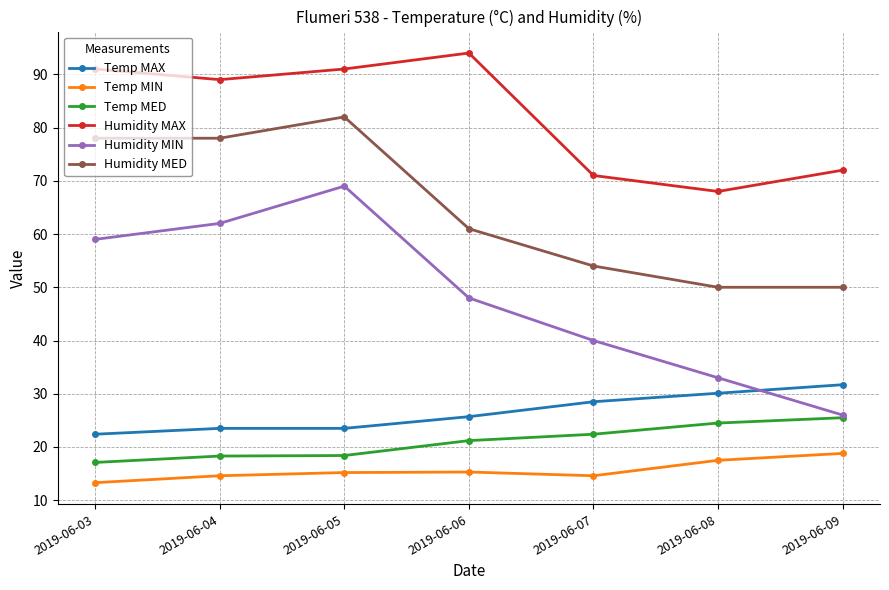

What is the maximum value shown in the chart?

94.0